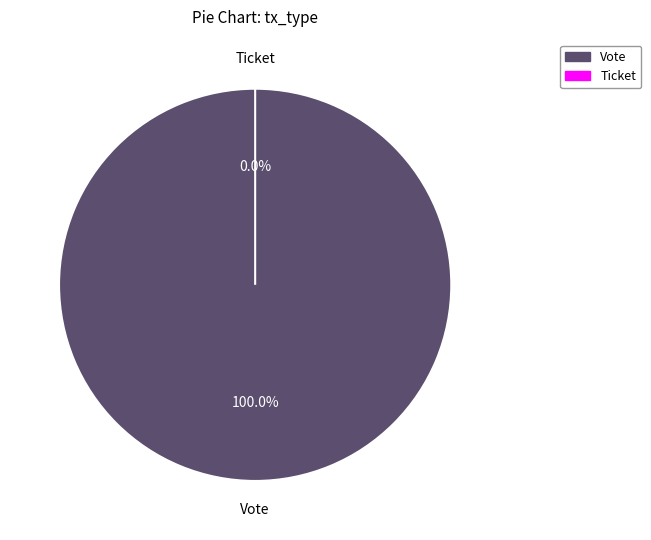

To the nearest percent, what portion does Vote (io_index=1) represent?

100%